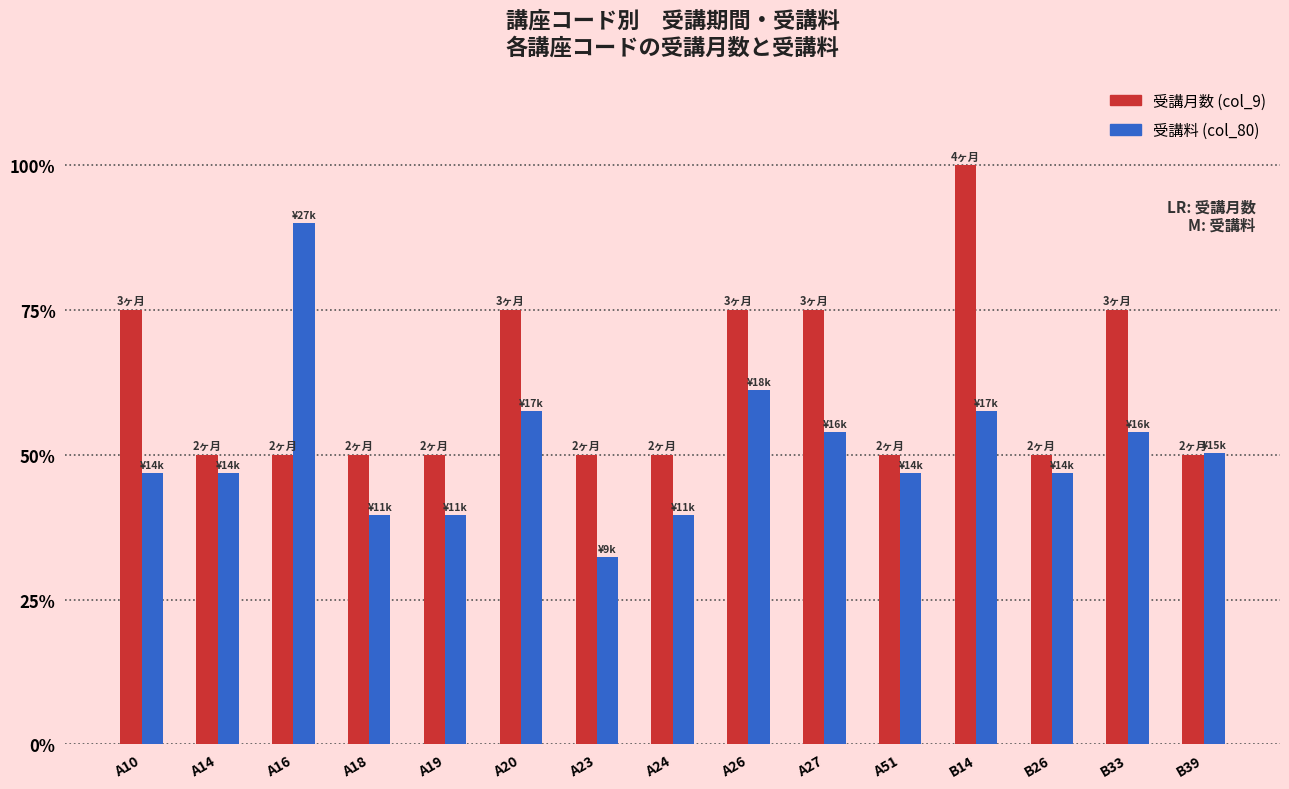

What is the lowest value of the 受講料 (col_80) series?

32.4